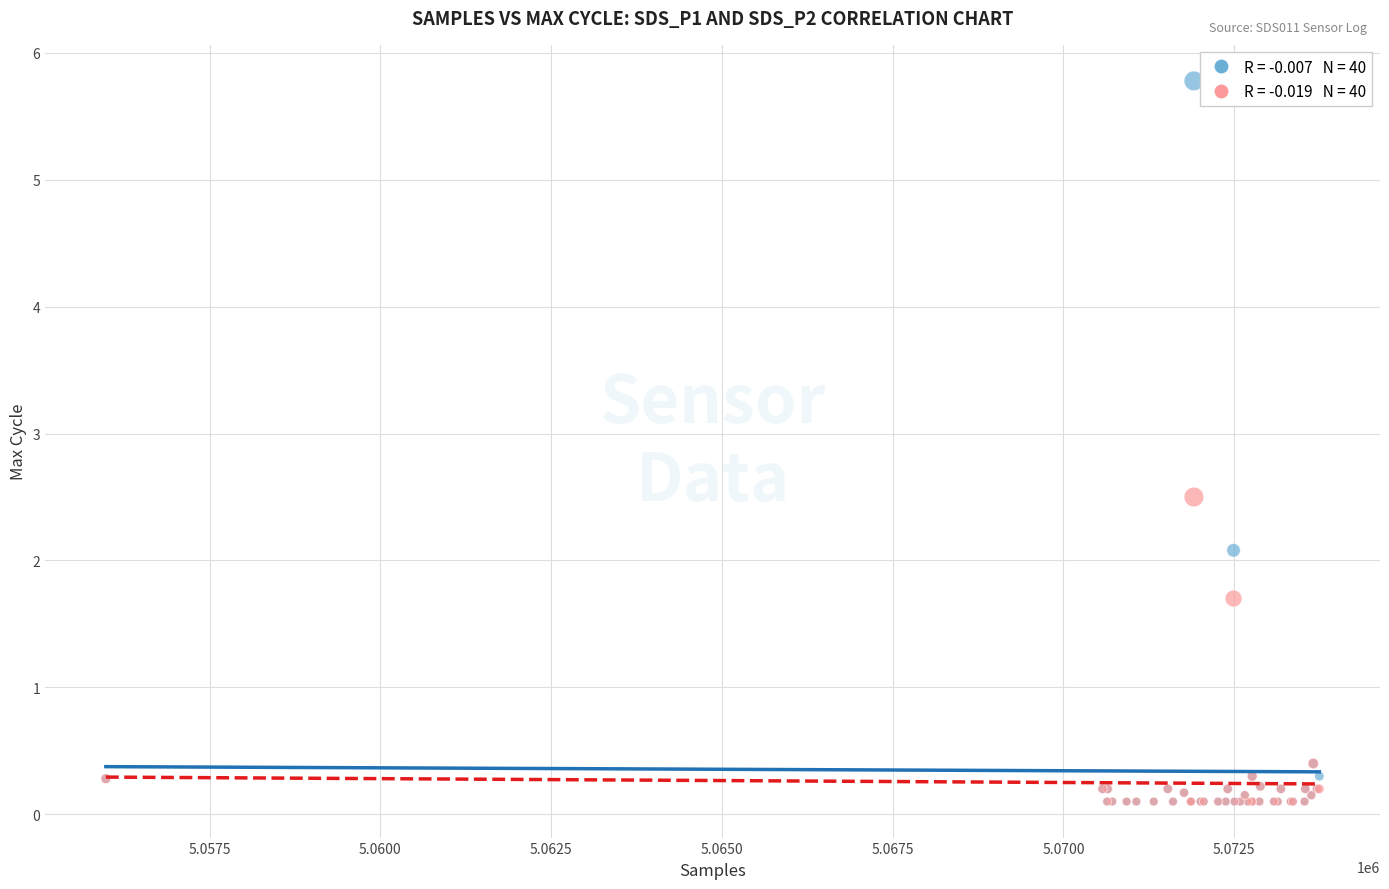

Across all series, what Y value is closest to 2?

2.1